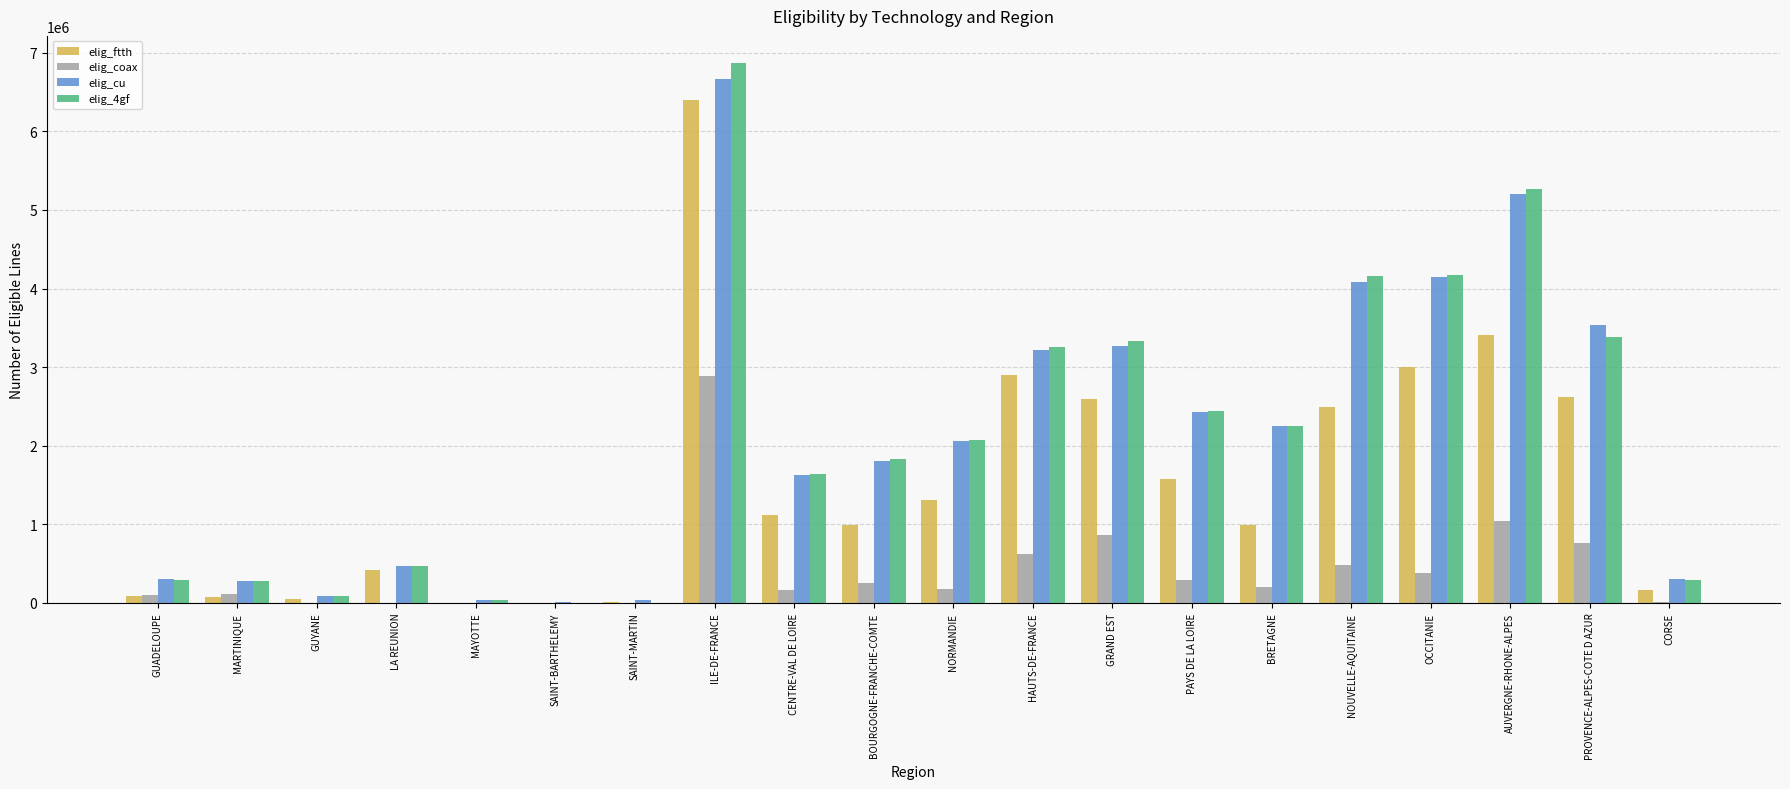

What is the spread (max minus min) of values at HAUTS-DE-FRANCE?

2633231